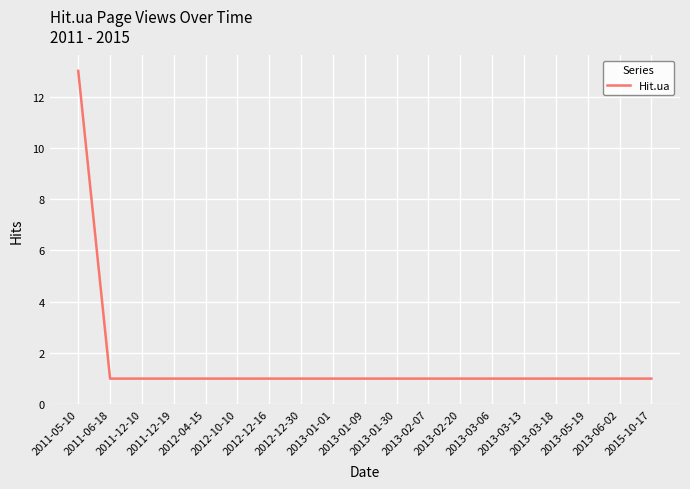

What is the difference between the maximum and minimum values?

12